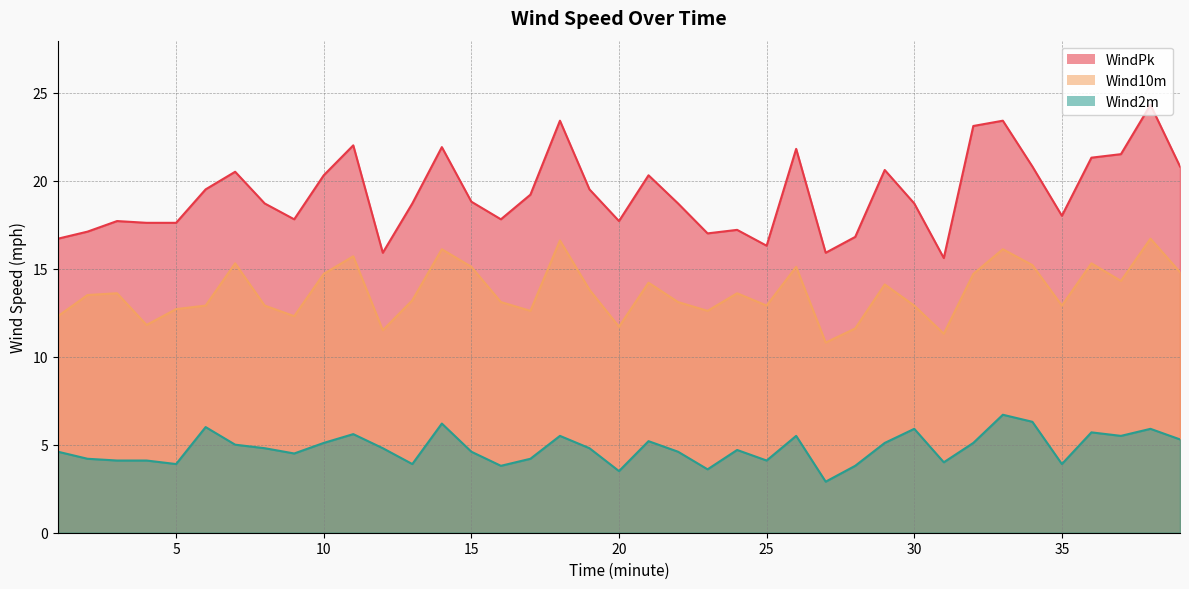

What is the difference between the maximum and minimum values in the Wind2m series?

3.8